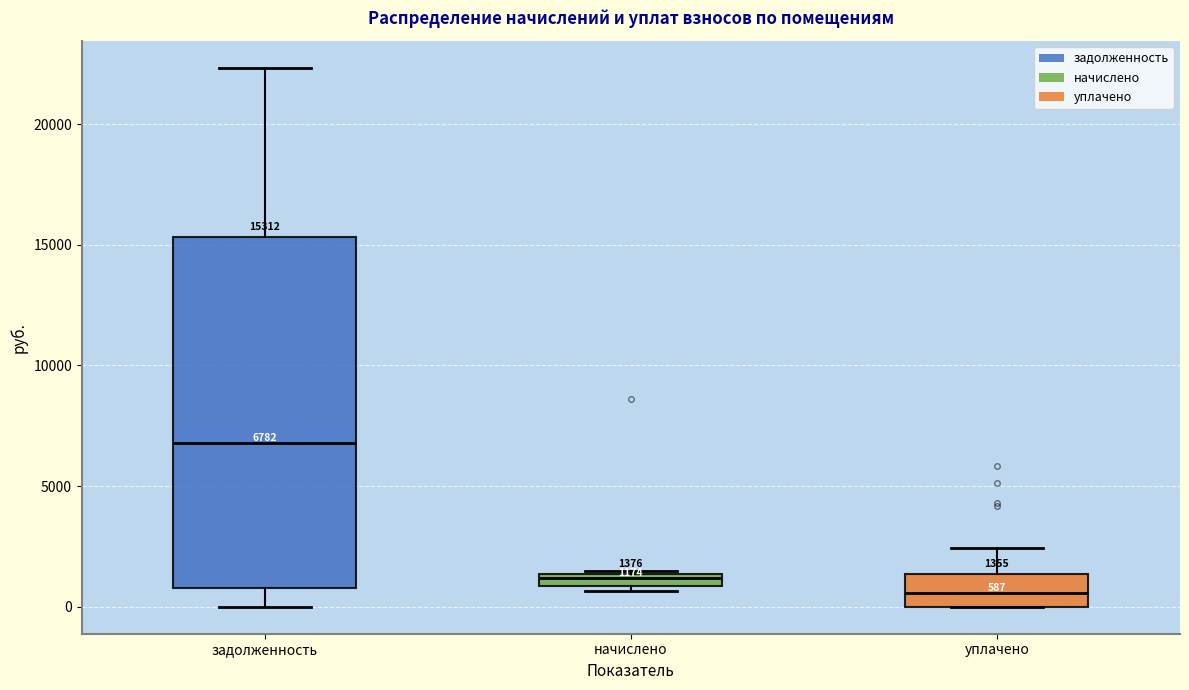

Comparing the boxes themselves (not the whiskers), which one is the tallest?

задолженность